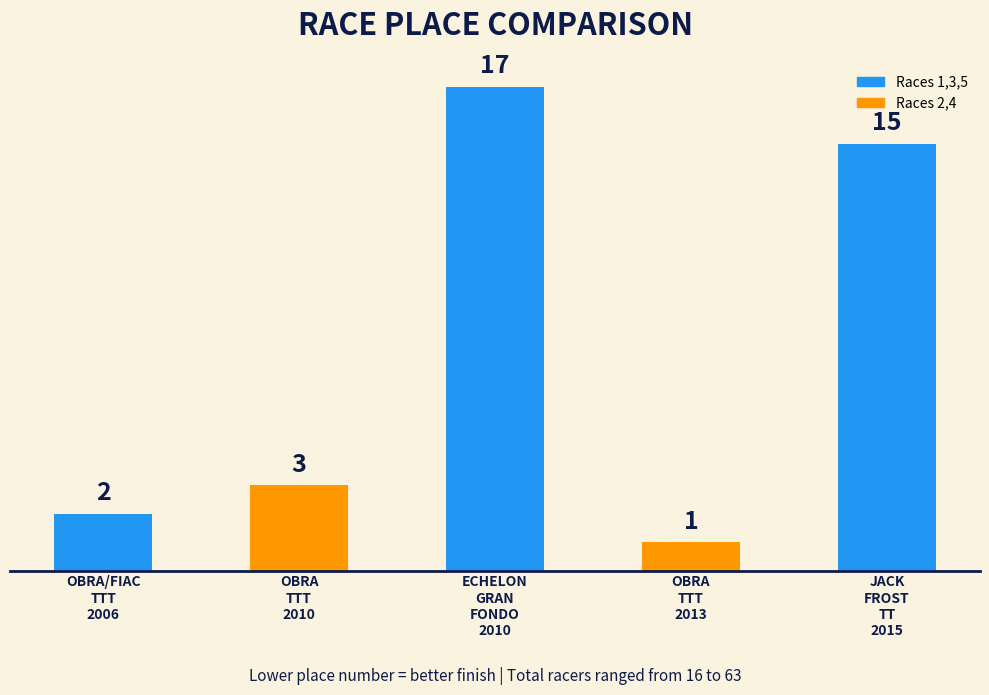

What is the sum of the values at OBRA
TTT
2010 and ECHELON
GRAN
FONDO
2010?

20